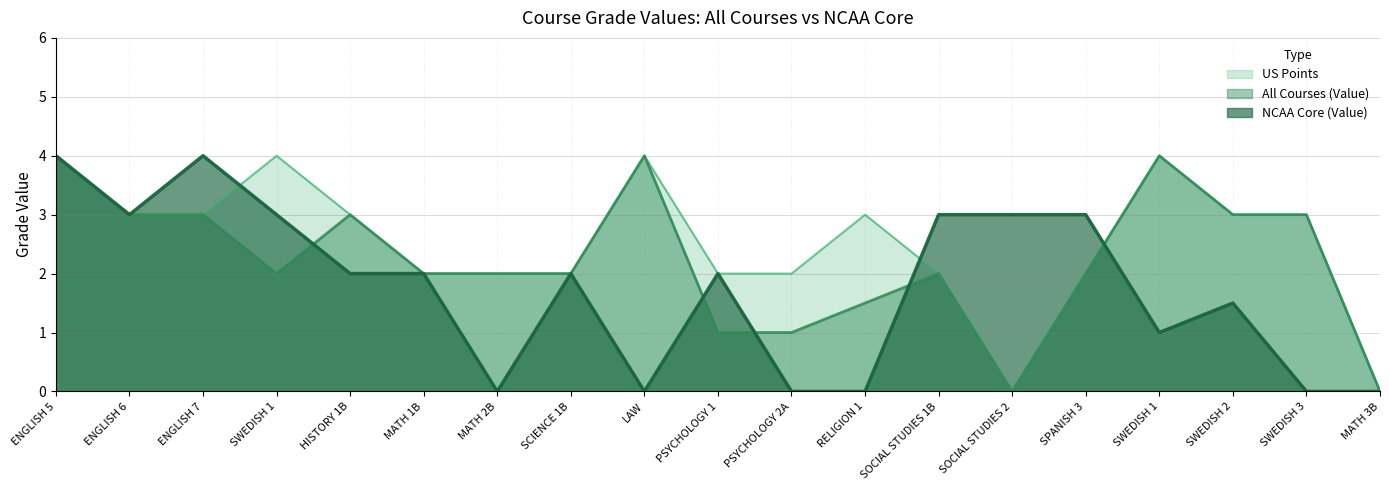

Where is the first local maximum for All Courses (Value)?

HISTORY 1B